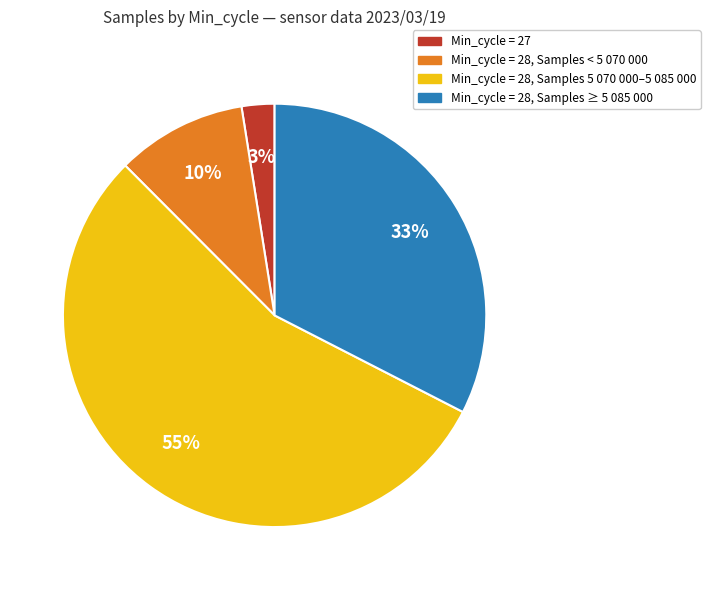

To the nearest percent, what is the average slice percentage?

25%